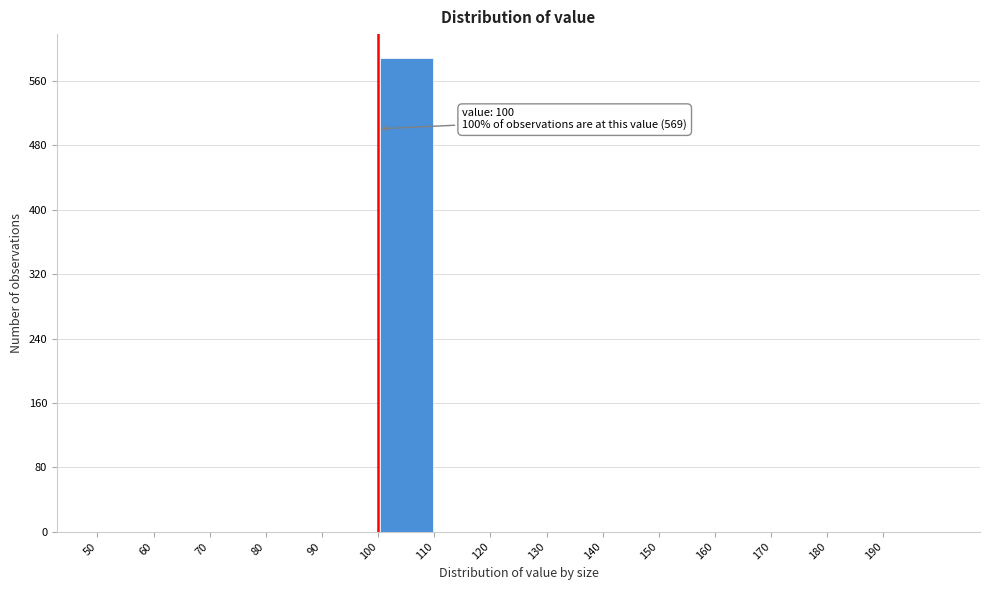

Which range on the x-axis has the tallest bar?

100 to 110